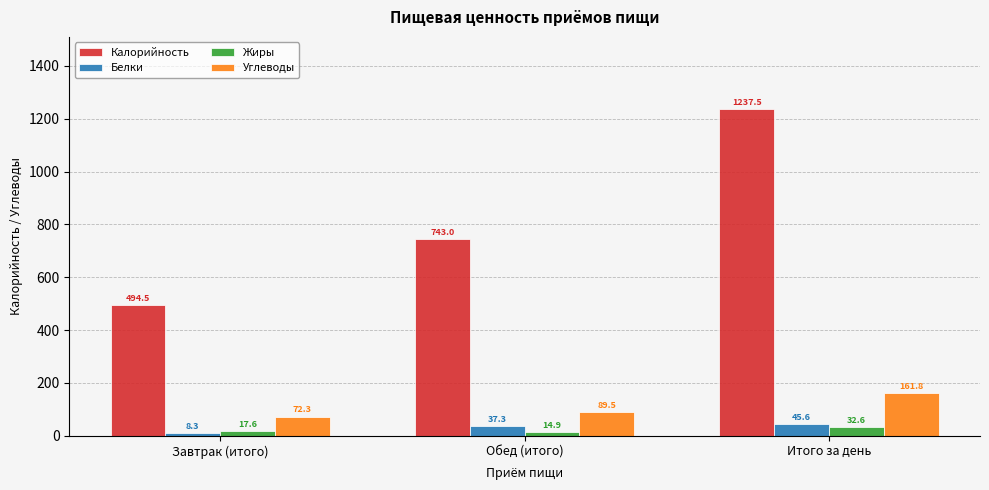

At which category does the chart reach its minimum across all series?

Завтрак (итого)